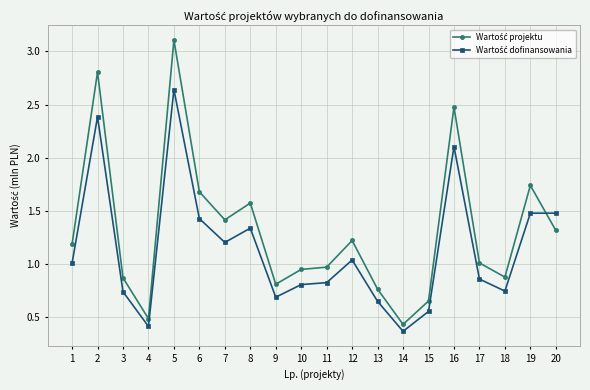

What is the total value across all series at 20?

2.8